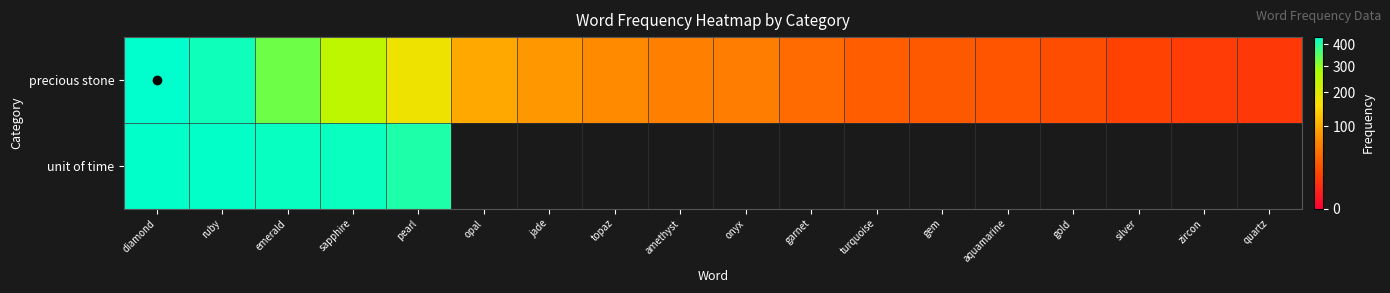

Is the value of unit of time at gold greater than the value of precious stone at gem?

No